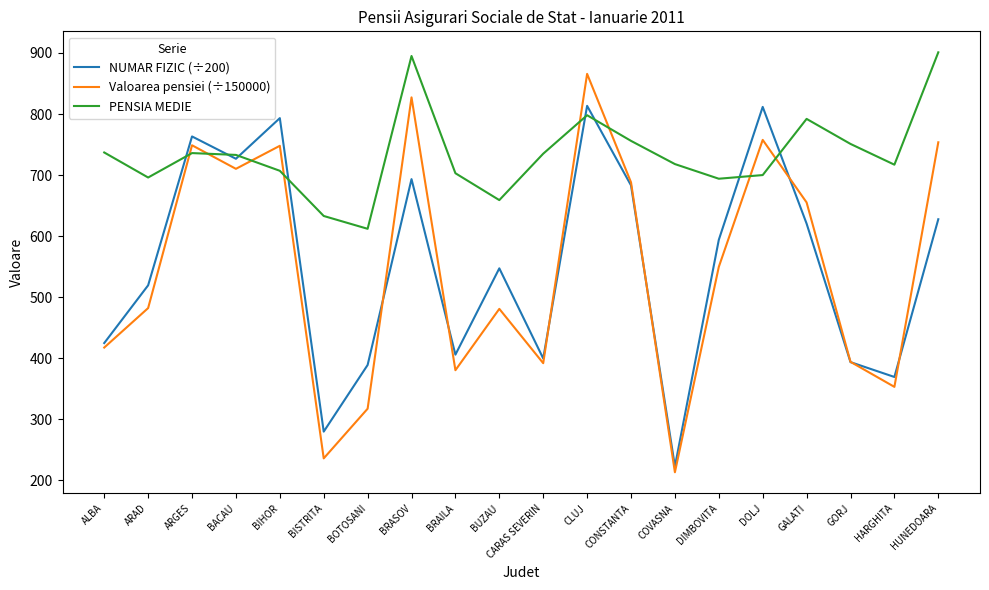

True or false: Valoarea pensiei (÷150000) has a value of 213.3 at COVASNA.

True